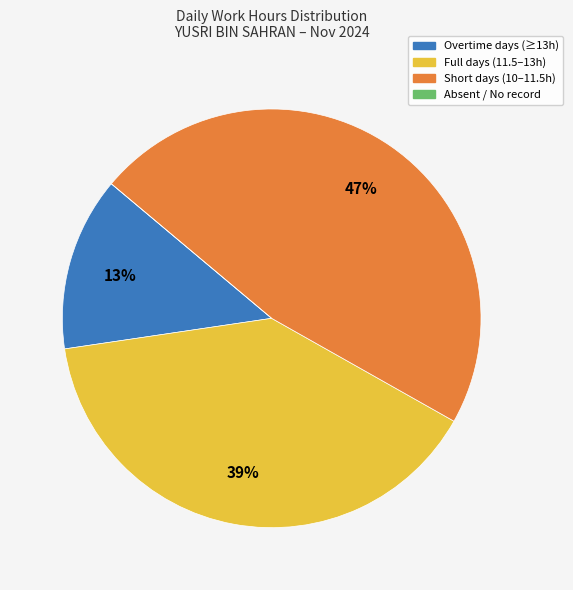

What percentage is the Full days (11.5–13h) slice, to the nearest percent?

39%